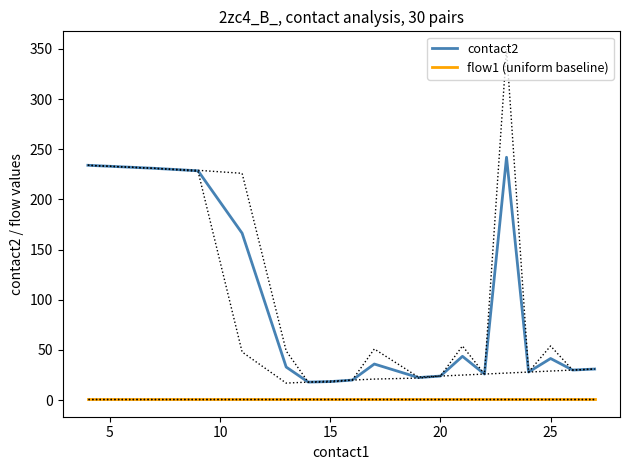

Which has a higher value, 12 or 25?

12